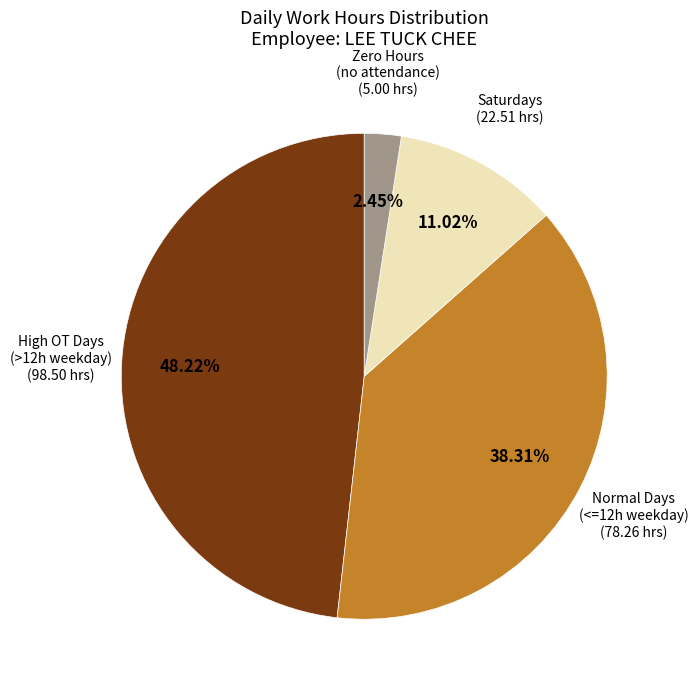

Is there any slice that represents more than half of the pie?

No